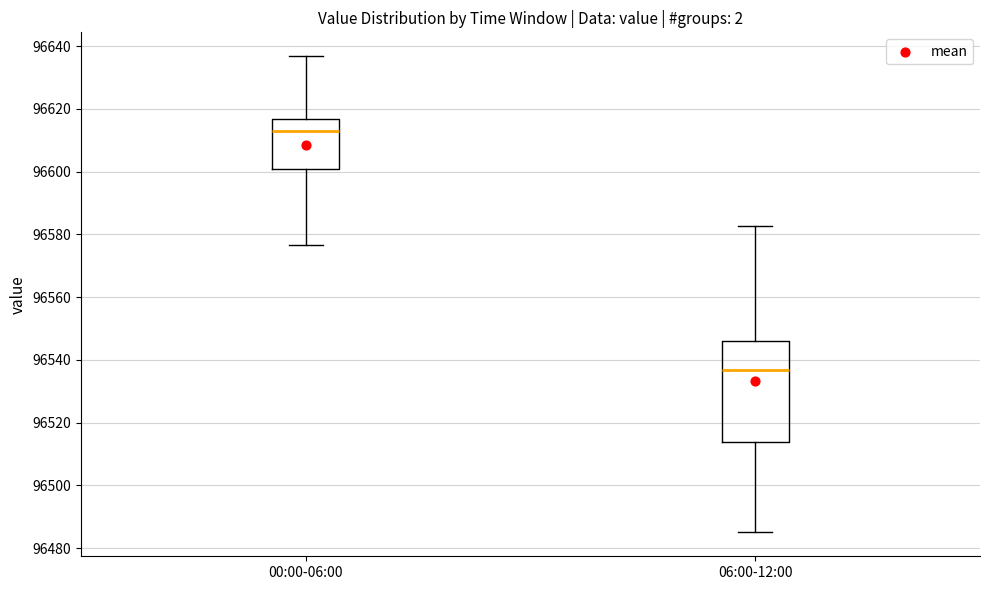

Comparing the boxes themselves (not the whiskers), which one is the tallest?

06:00-12:00